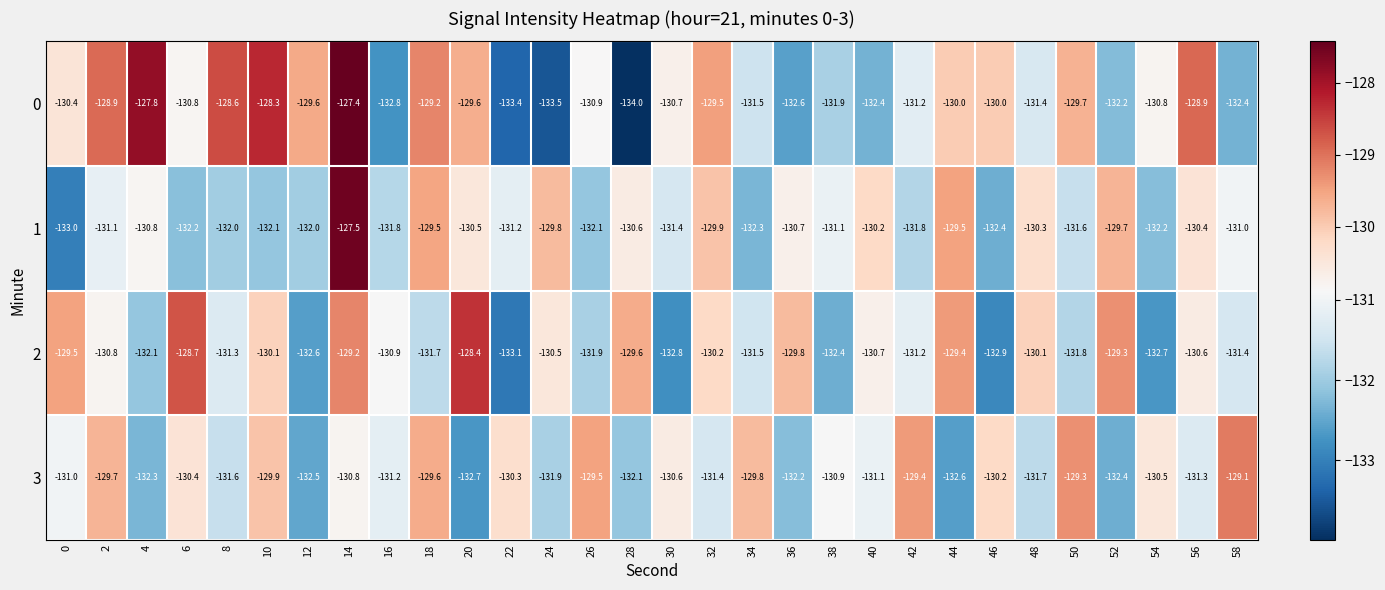

Which category has the lowest value across all series?

28